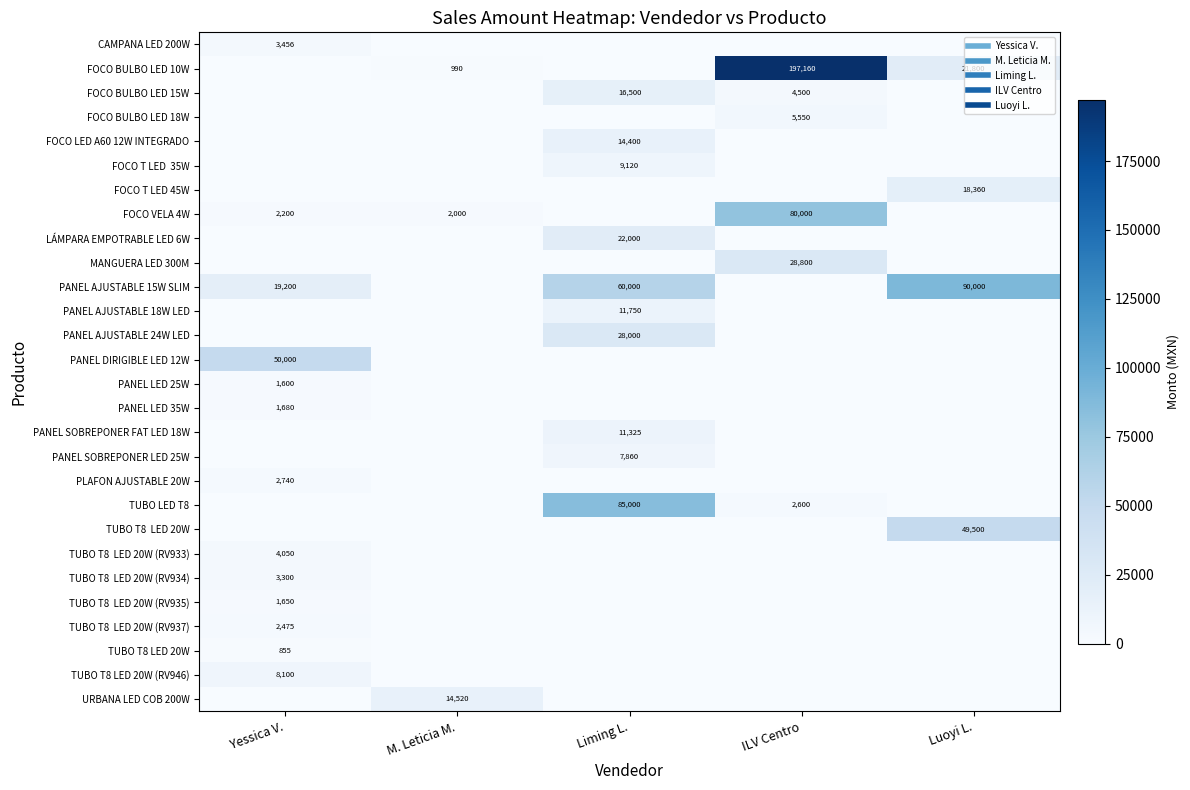

What is the spread (max minus min) of values at Liming L.?

85000